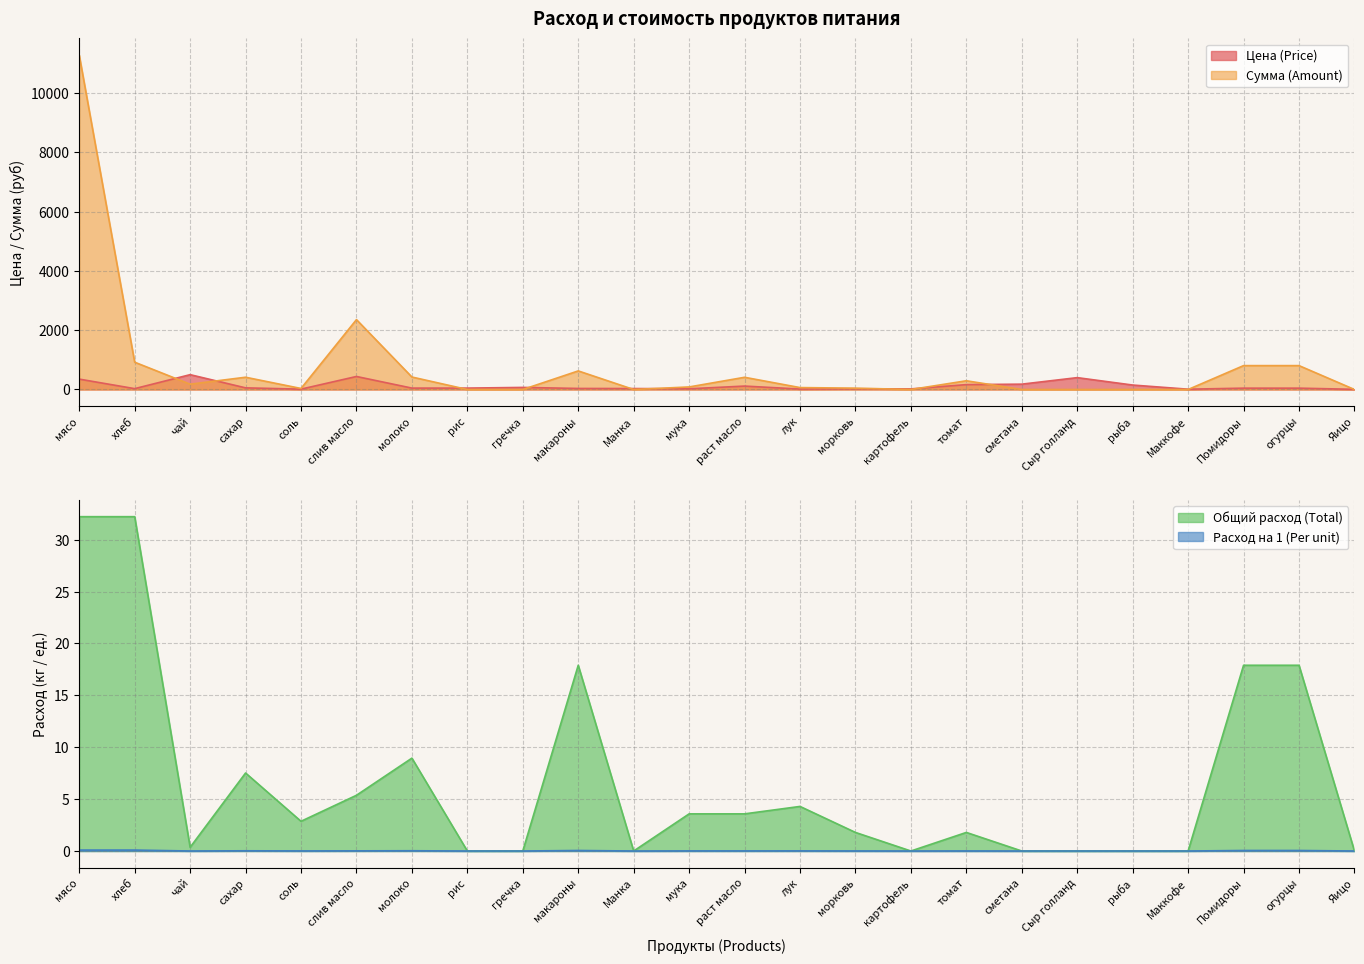

Is the value of Цена (Price) at морковь greater than the value of Расход на 1 (Per unit) at мясо?

No